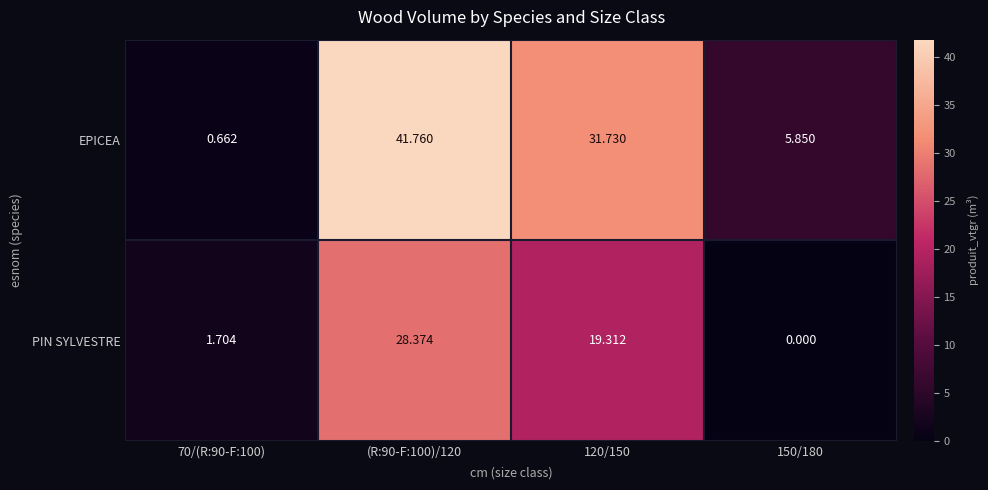

At 120/150, list the series in order from largest to smallest.

EPICEA, PIN SYLVESTRE